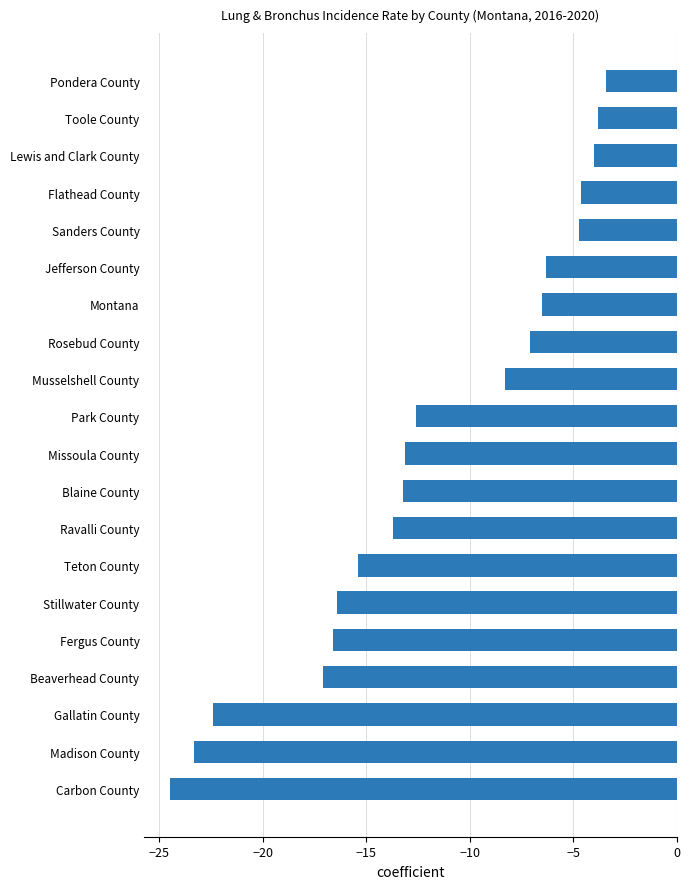

What is the average value?

-11.8